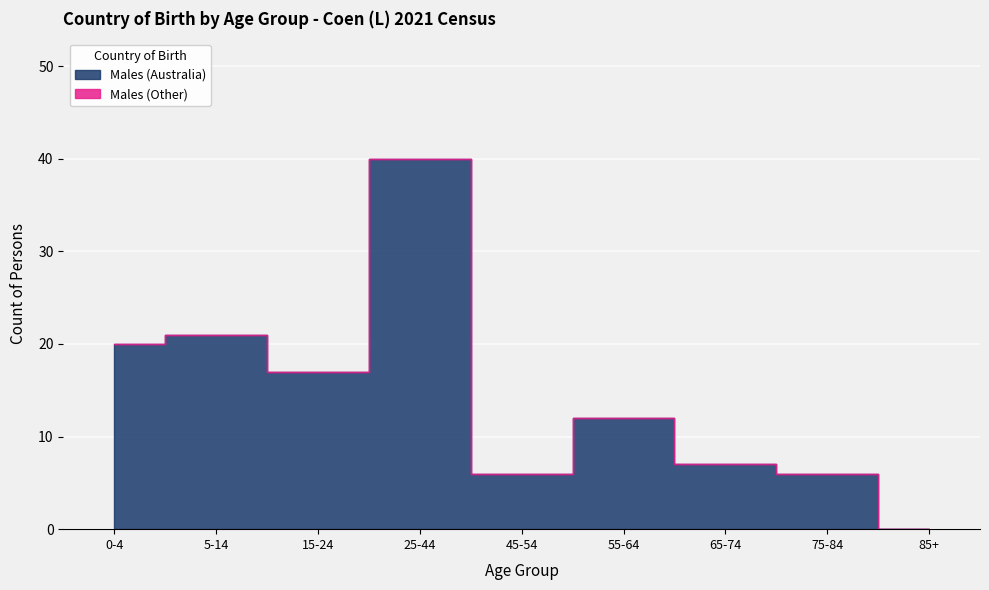

True or false: Males (Australia) and Males (Other) cross at least once.

False